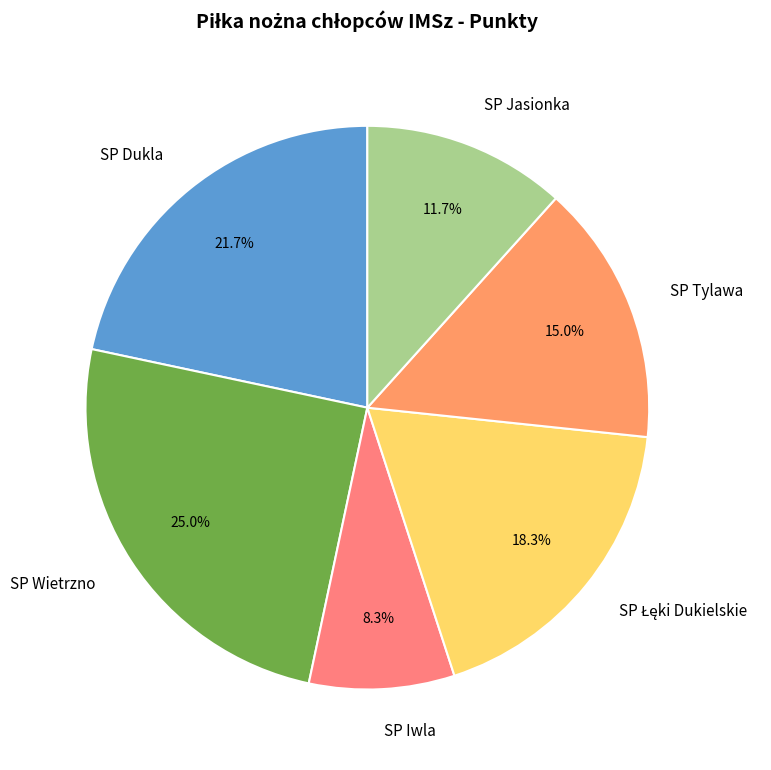

What is the ratio of the value at SP Wietrzno to the value at SP Dukla?

1.2